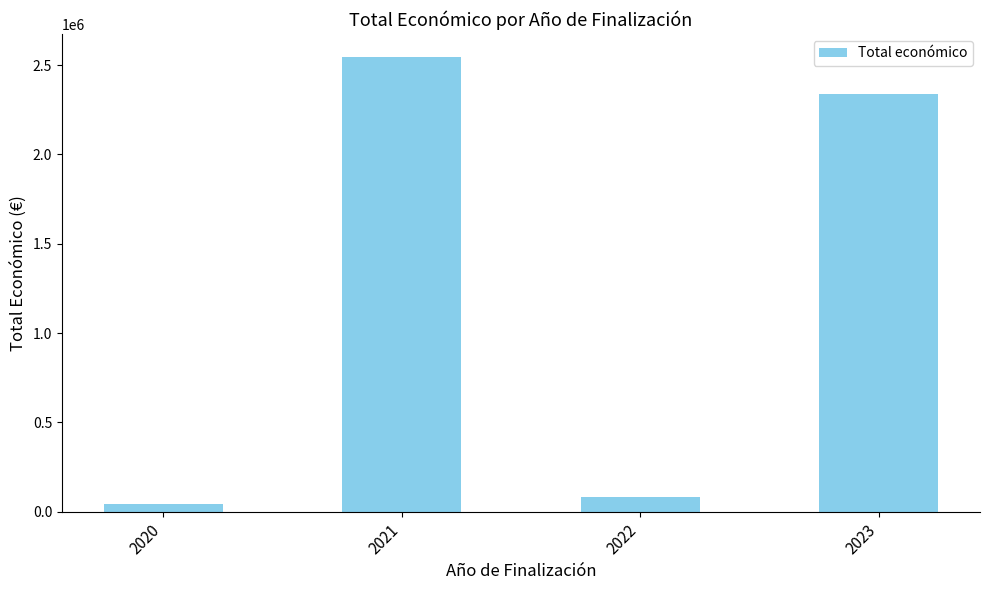

Which has a higher value, 2022 or 2023?

2023